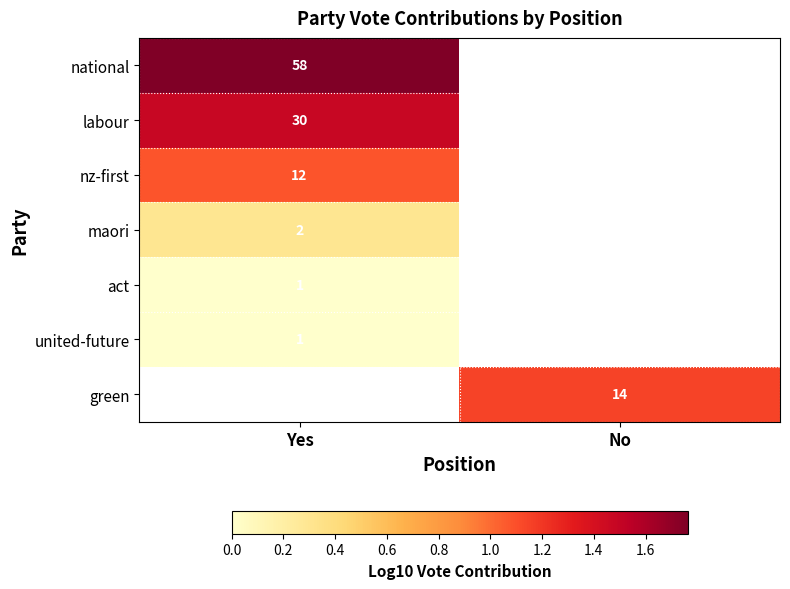

At how many categories does at least one series exceed 1?

2